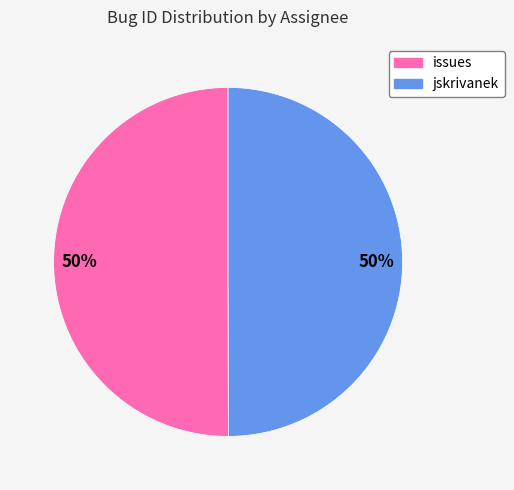

To the nearest percent, what is the average slice percentage?

50%